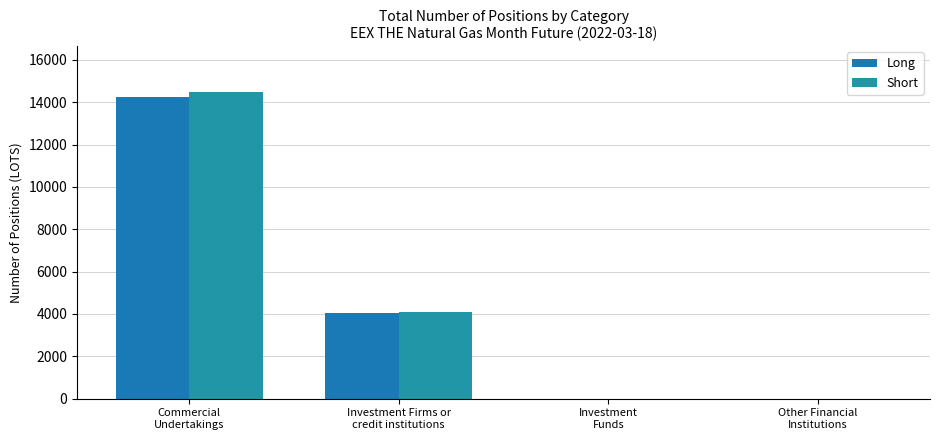

What is the approximate value of Short at Investment Firms or
credit institutions?

4100